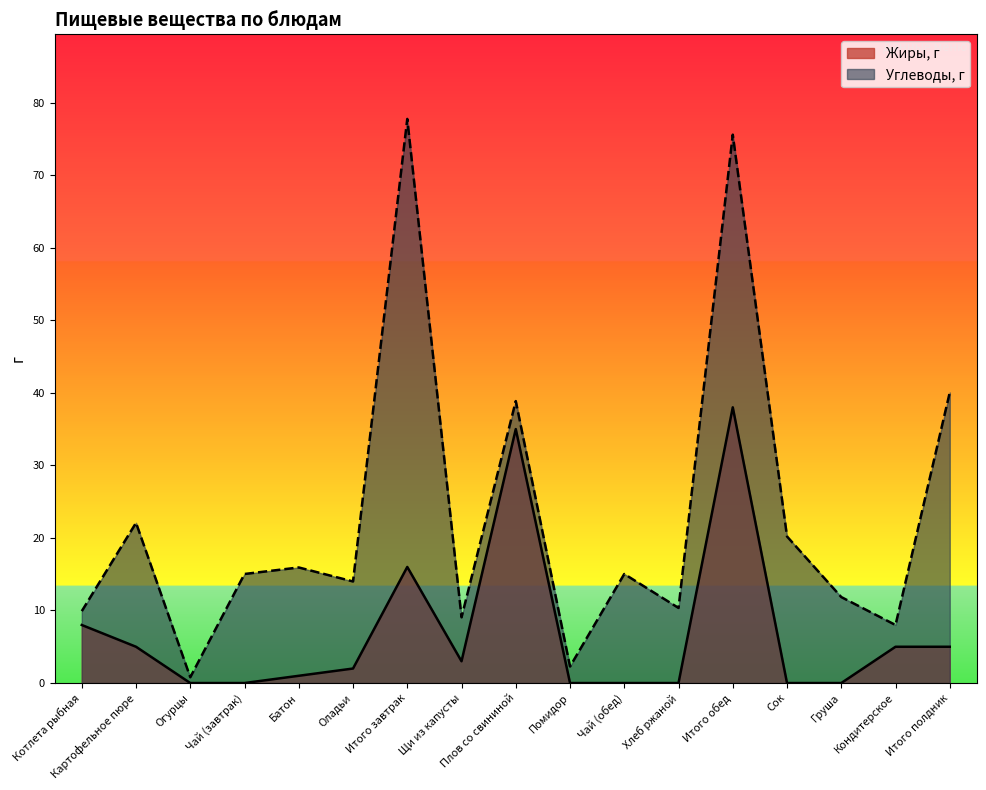

What are all the series names shown in the legend?

Жиры, г, Углеводы, г